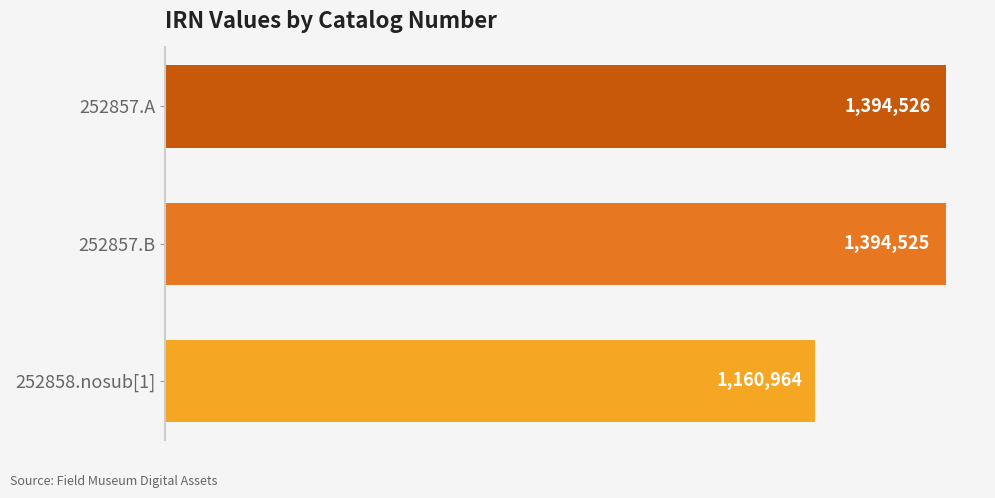

Rank the categories by value from highest to lowest.

252857.A, 252857.B, 252858.nosub[1]